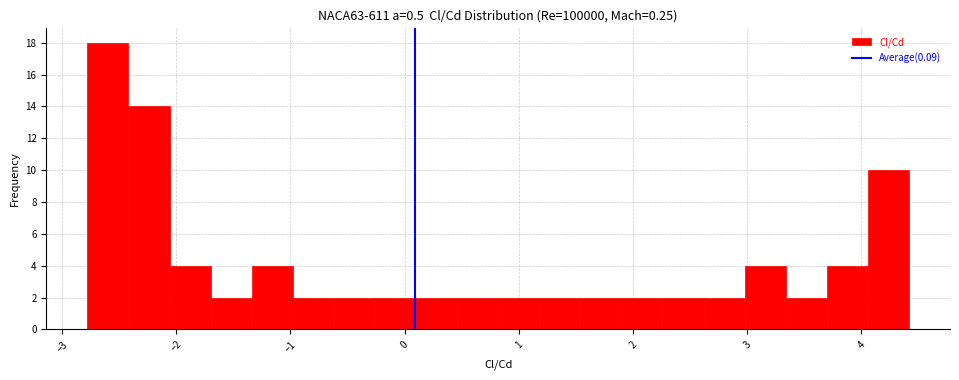

Read against the x-axis, roughly where is the centre of the tallest bar?

-2.6